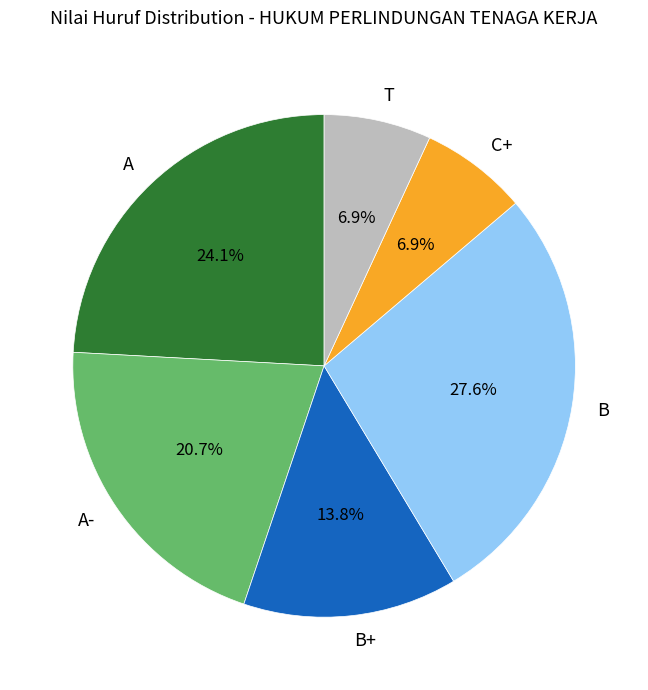

Does T account for over 50% of the chart?

No